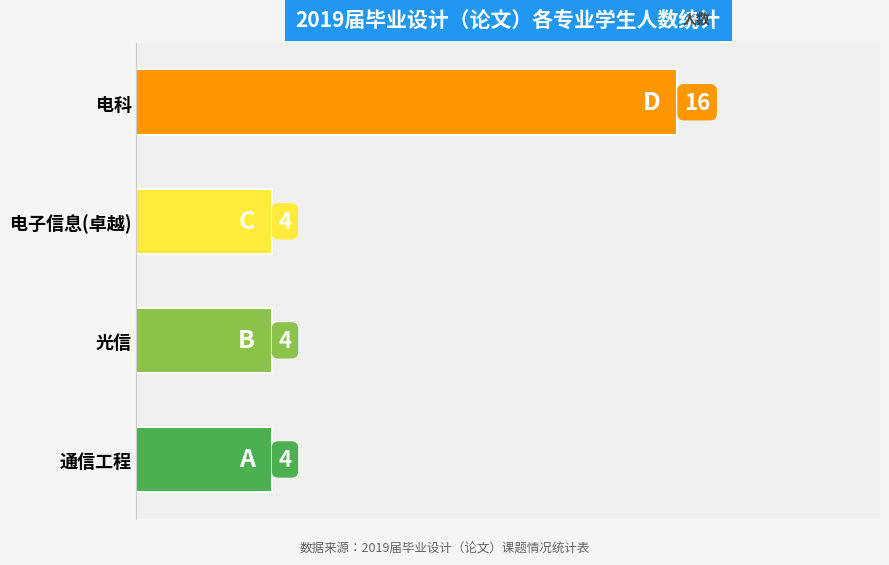

What is the change in value from 通信工程 to 电科?

+12